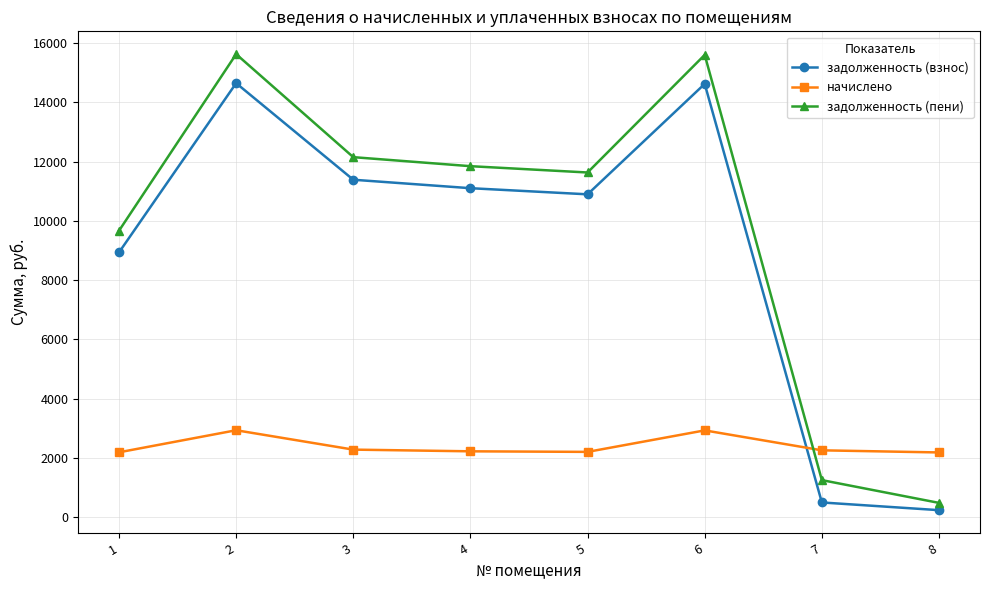

True or false: начислено and задолженность (пени) intersect in this chart.

True